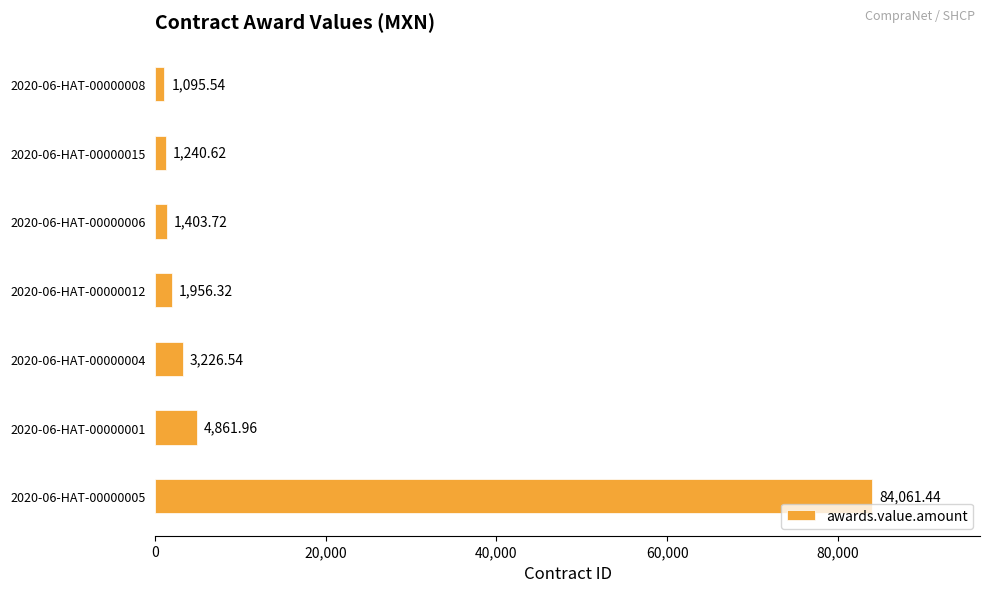

What is the average value?

13978.0